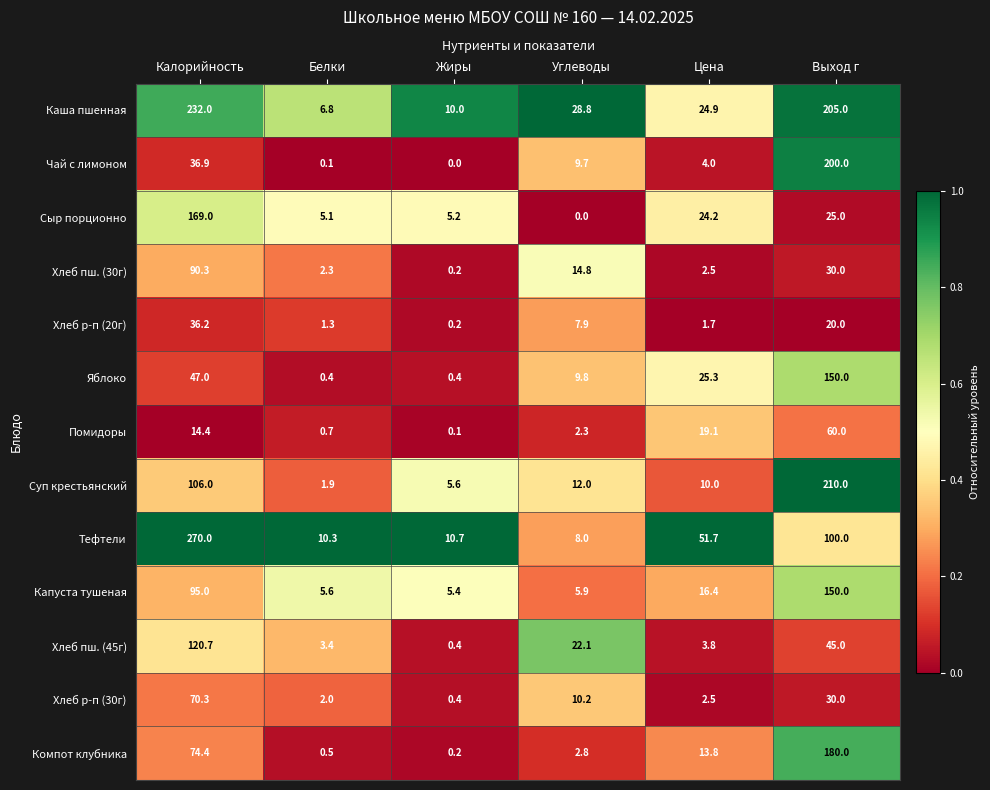

What is the maximum value shown in the chart?

270.0